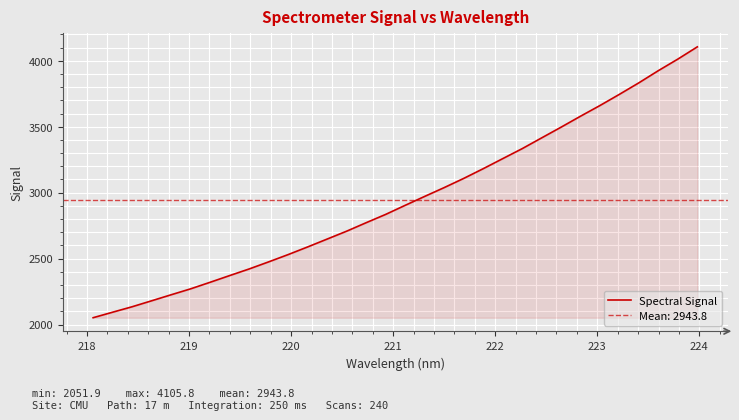

What is the maximum value for Spectral Signal?

4105.8